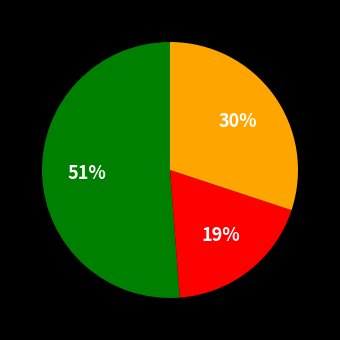

Does any single category account for the majority?

Yes